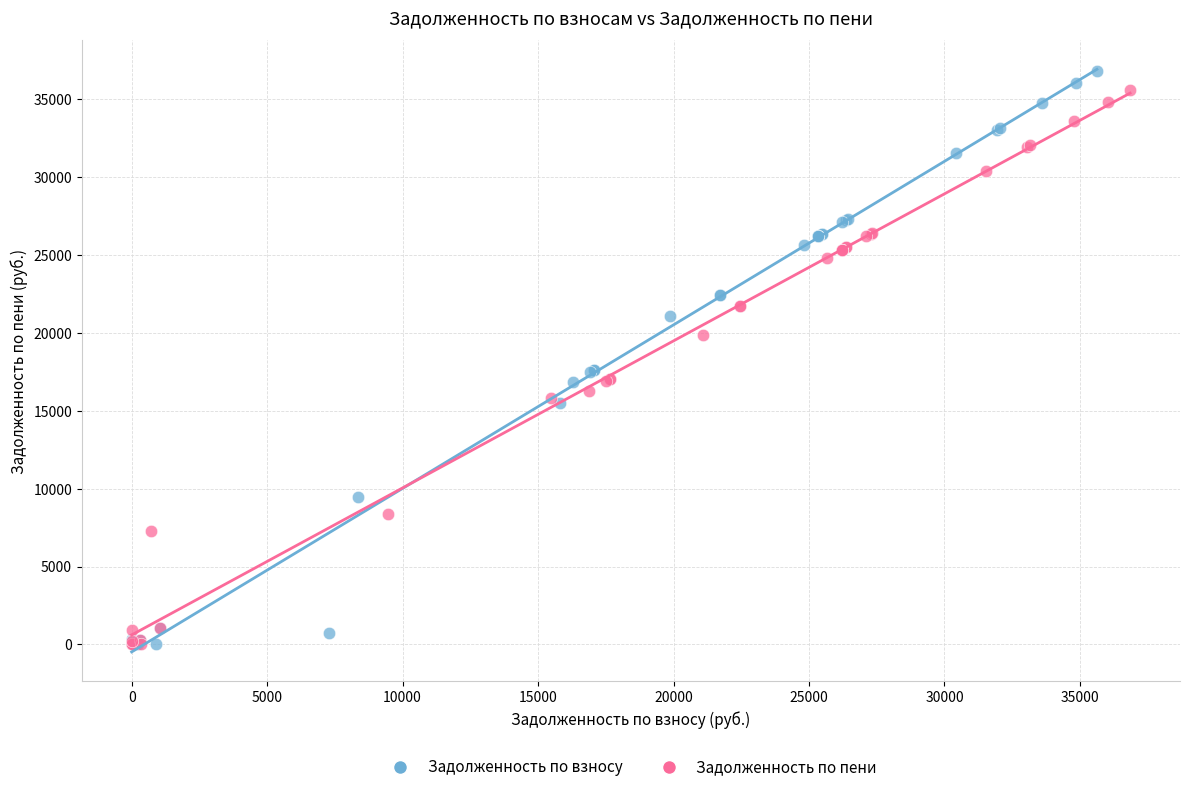

What are all the series names shown in the legend?

Задолженность по взносу, Задолженность по пени